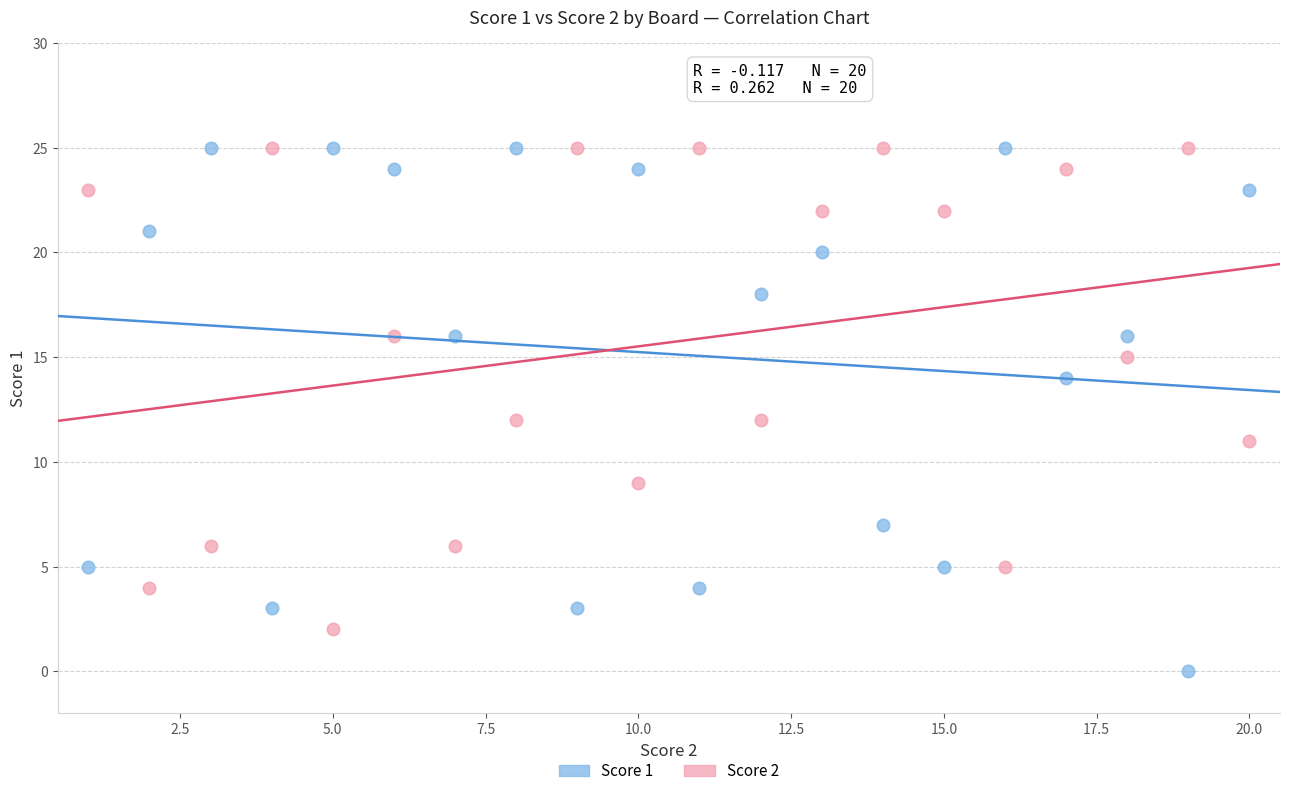

Which series has the widest spread of Y values?

Score 1